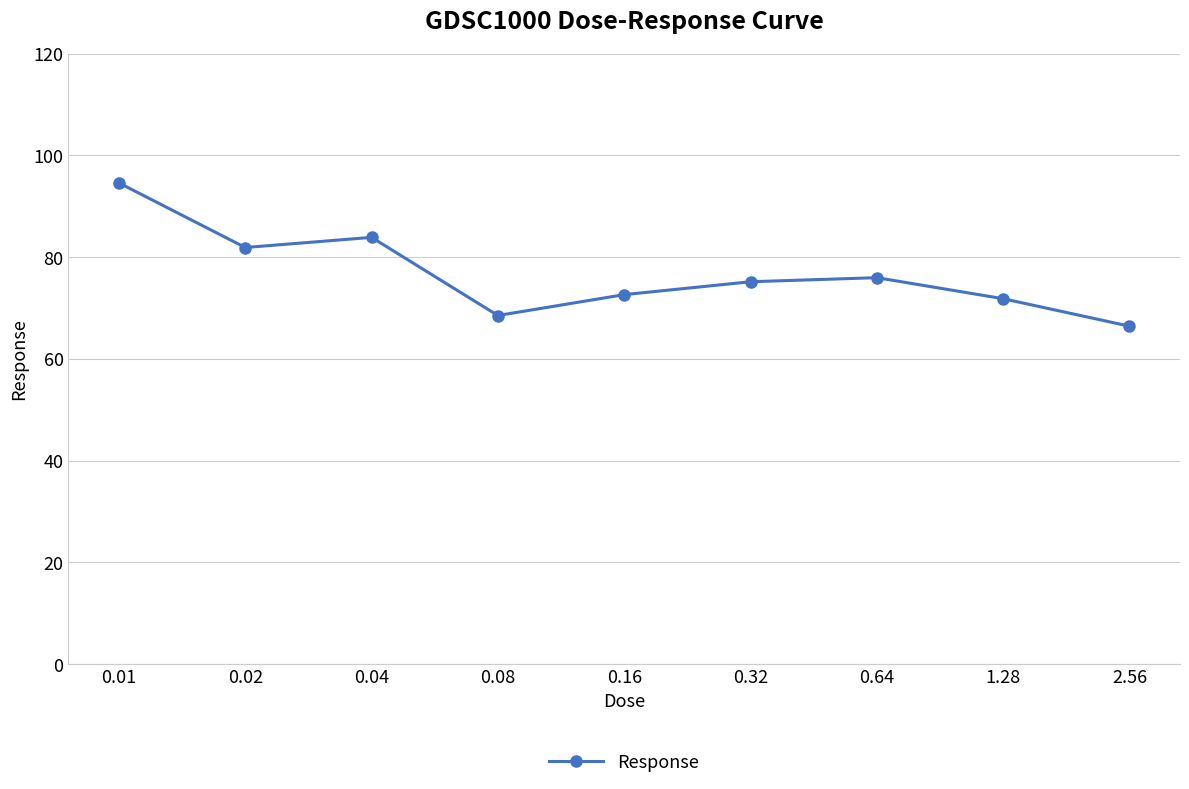

What is the sum of all values?

691.0